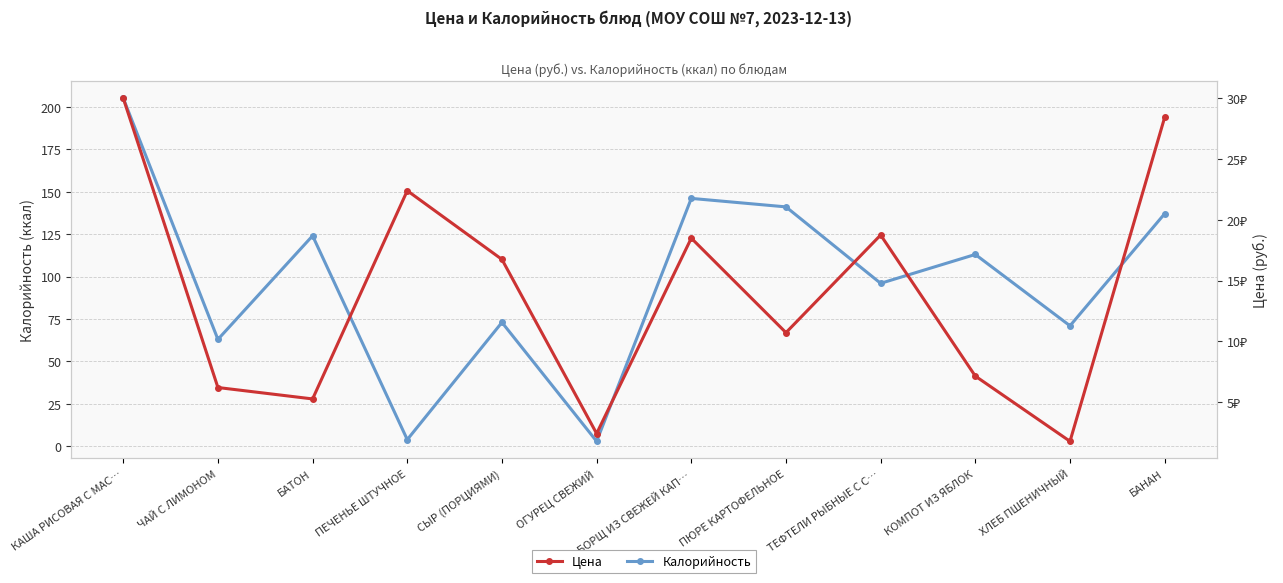

Reading left to right, extract all data points from this chart.

Калорийность: 205.0	63.0	124.0	4.0	73.0	3.0	146.0	141.0	96.0	113.0	71.0	137.0
Цена: 30.0	6.2	5.2	22.4	16.7	2.4	18.5	10.7	18.8	7.1	1.8	28.4